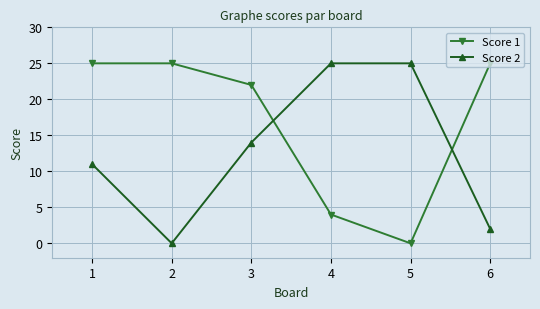

True or false: Score 2 has more than 2 interior local peaks.

False